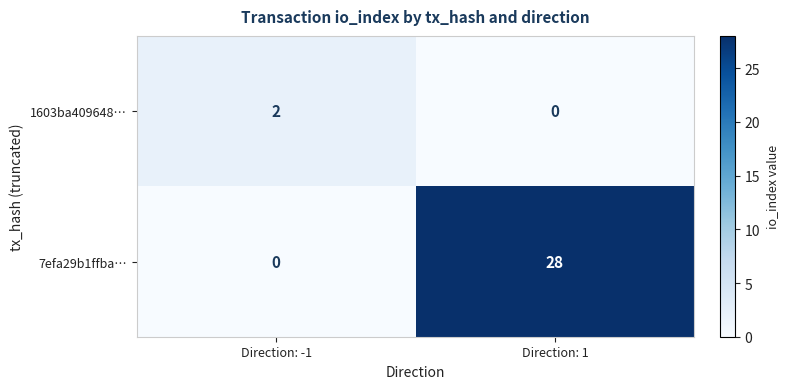

True or false: 7efa29b1ffba… has a value of 28 at Direction: 1.

True